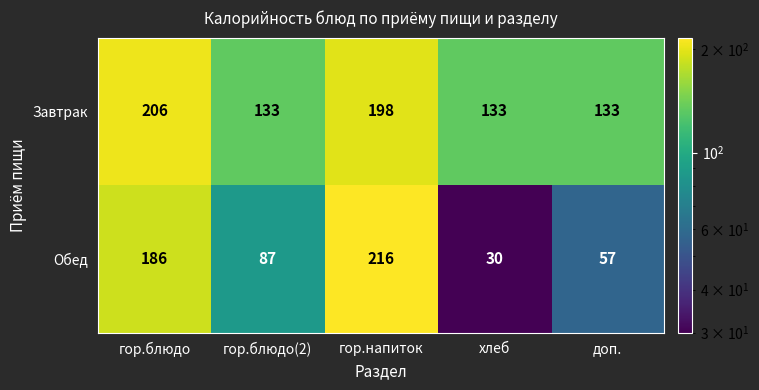

At which category is the sum across all series the highest?

гор.напиток